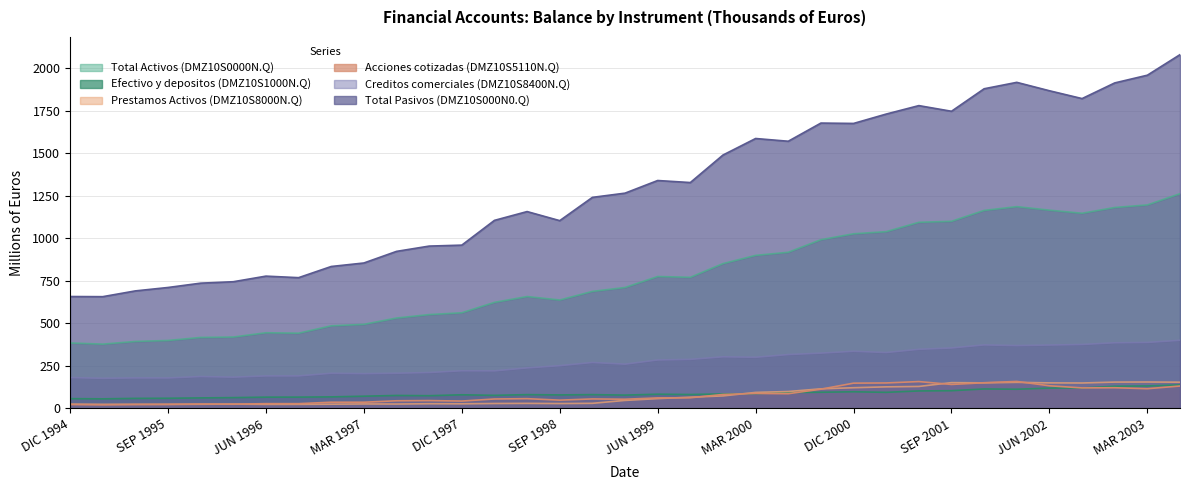

Which label corresponds to the largest value in the chart?

JUN 2003